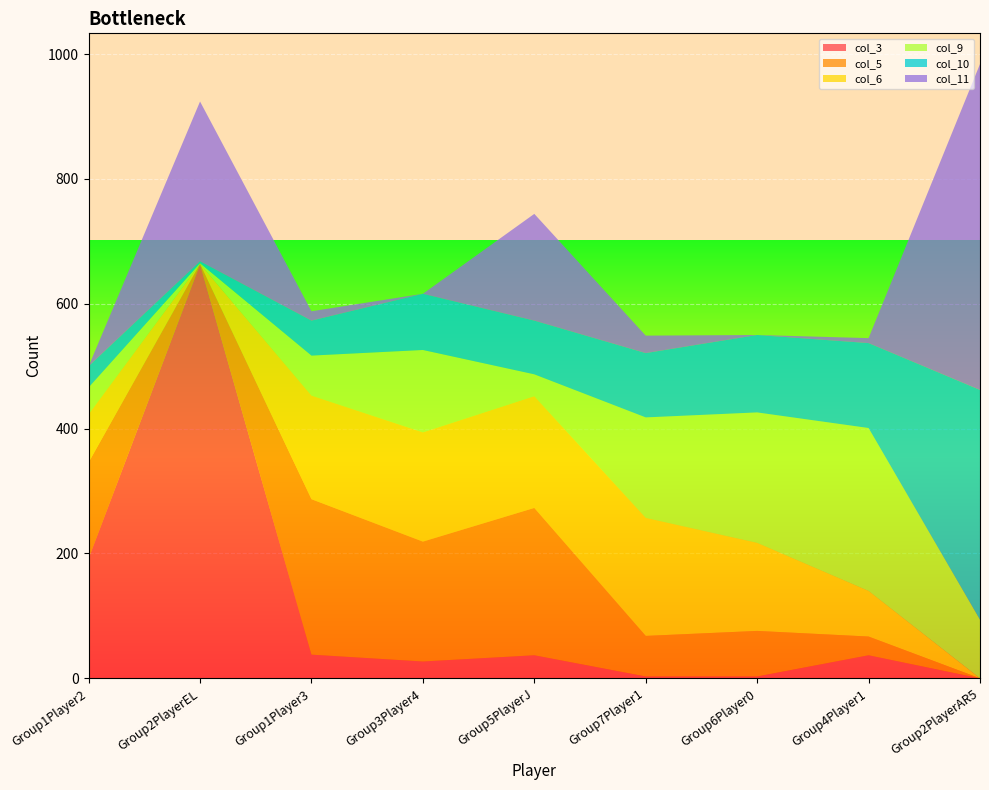

Reading left to right, transcribe all the data shown in this chart.

col_3: Group1Player2=192	Group2PlayerEL=663	Group1Player3=38	Group3Player4=27	Group5PlayerJ=37	Group7Player1=3	Group6Player0=3	Group4Player1=37	Group2PlayerAR5=0
col_5: Group1Player2=154	Group2PlayerEL=1	Group1Player3=249	Group3Player4=192	Group5PlayerJ=236	Group7Player1=65	Group6Player0=73	Group4Player1=30	Group2PlayerAR5=0
col_6: Group1Player2=77	Group2PlayerEL=0	Group1Player3=166	Group3Player4=175	Group5PlayerJ=179	Group7Player1=189	Group6Player0=141	Group4Player1=73	Group2PlayerAR5=0
col_9: Group1Player2=43	Group2PlayerEL=1	Group1Player3=64	Group3Player4=132	Group5PlayerJ=35	Group7Player1=161	Group6Player0=209	Group4Player1=261	Group2PlayerAR5=94
col_10: Group1Player2=34	Group2PlayerEL=3	Group1Player3=56	Group3Player4=90	Group5PlayerJ=86	Group7Player1=103	Group6Player0=124	Group4Player1=136	Group2PlayerAR5=368
col_11: Group1Player2=0	Group2PlayerEL=256	Group1Player3=15	Group3Player4=0	Group5PlayerJ=171	Group7Player1=28	Group6Player0=0	Group4Player1=8	Group2PlayerAR5=522